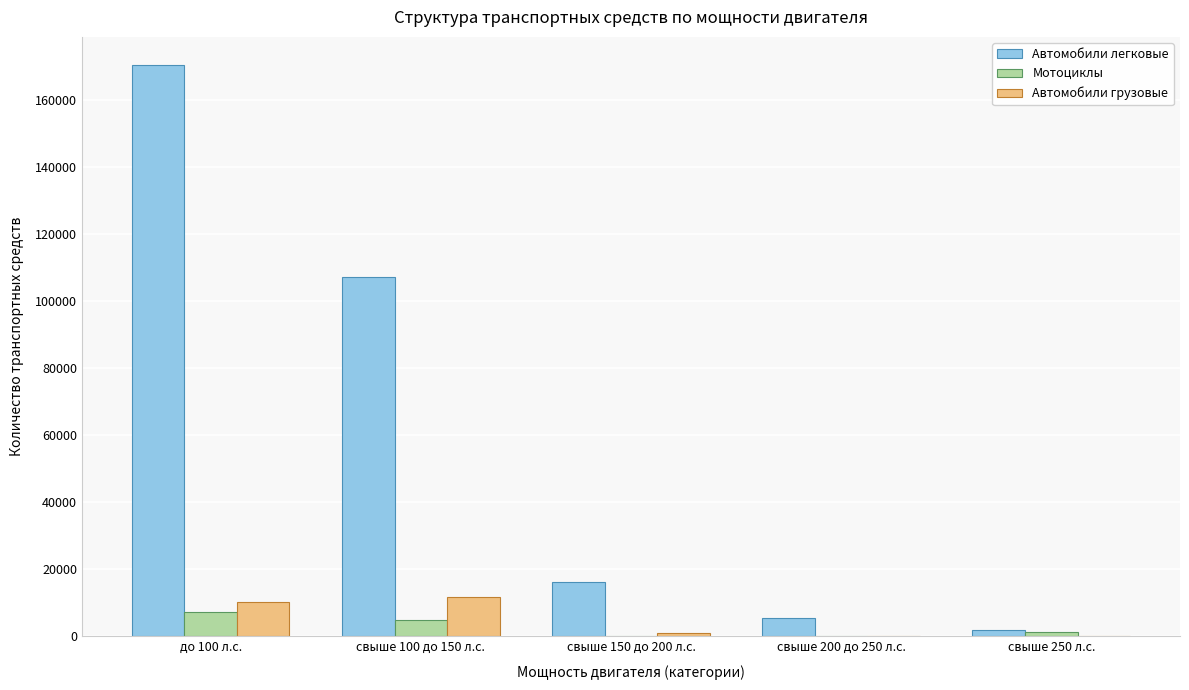

Reading left to right, list all the values displayed in this chart.

Автомобили легковые: до 100 л.с.=170264	свыше 100 до 150 л.с.=107016	свыше 150 до 200 л.с.=16116	свыше 200 до 250 л.с.=5325	свыше 250 л.с.=1837
Мотоциклы: до 100 л.с.=7276	свыше 100 до 150 л.с.=4807	свыше 150 до 200 л.с.=0	свыше 200 до 250 л.с.=0	свыше 250 л.с.=1275
Автомобили грузовые: до 100 л.с.=10083	свыше 100 до 150 л.с.=11716	свыше 150 до 200 л.с.=1028	свыше 200 до 250 л.с.=0	свыше 250 л.с.=0